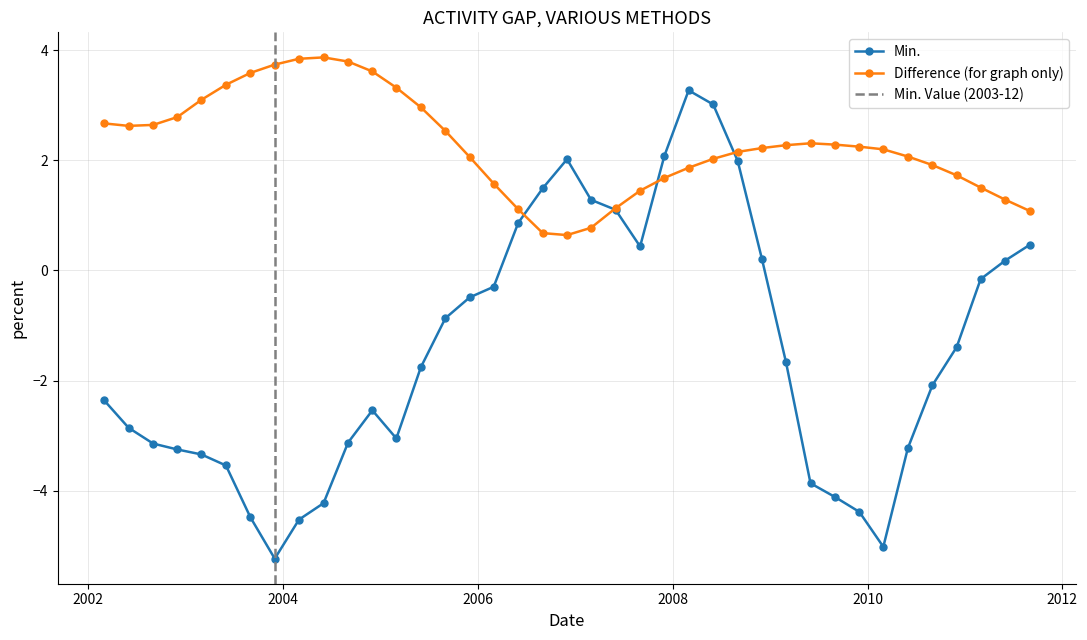

What is the value of the Min. point at the 4th from the left?

-3.3